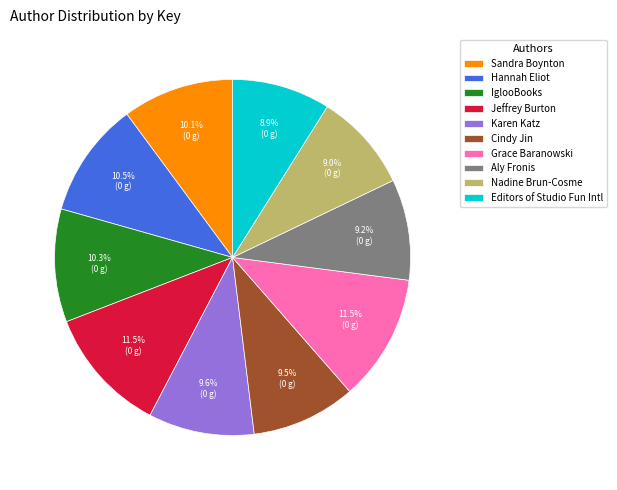

What is the ratio of the value at IglooBooks to the value at Aly Fronis?

1.1